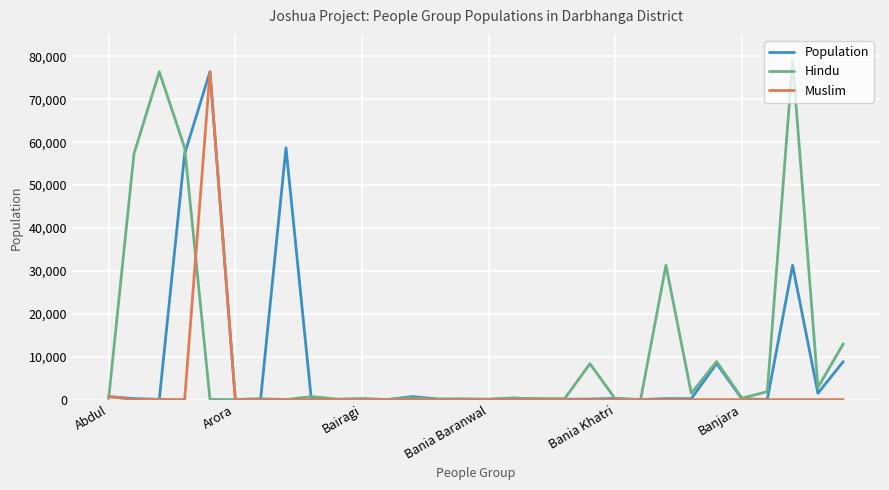

Rank the series by their average value, from lowest to highest.

Muslim, Population, Hindu